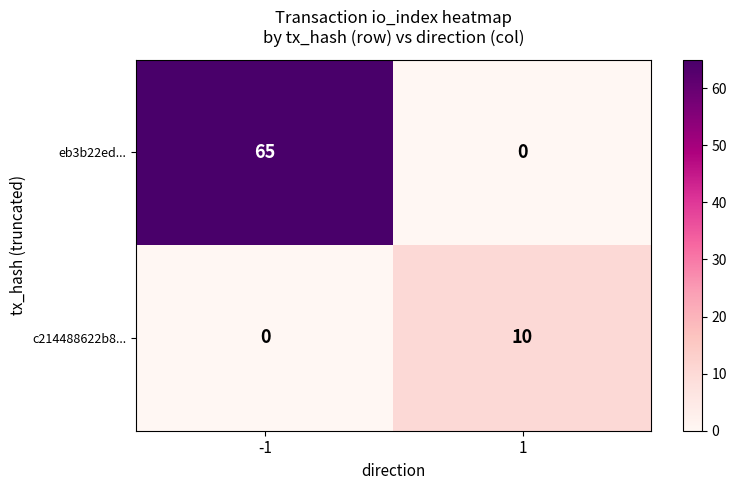

How many data points in eb3b22ed... are less than 65?

1